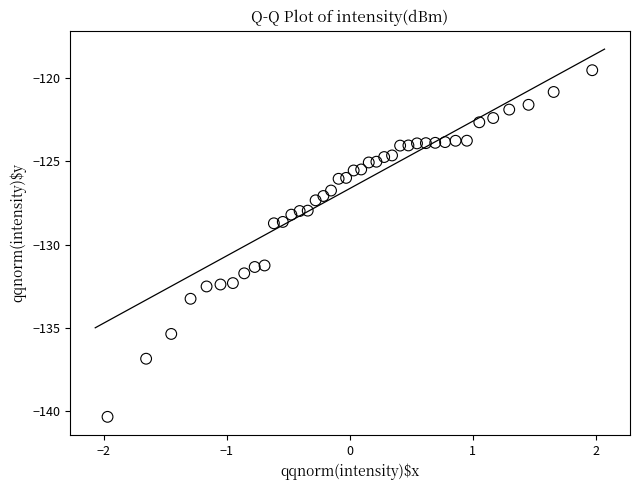

What is the range of X values (max minus min)?

3.9